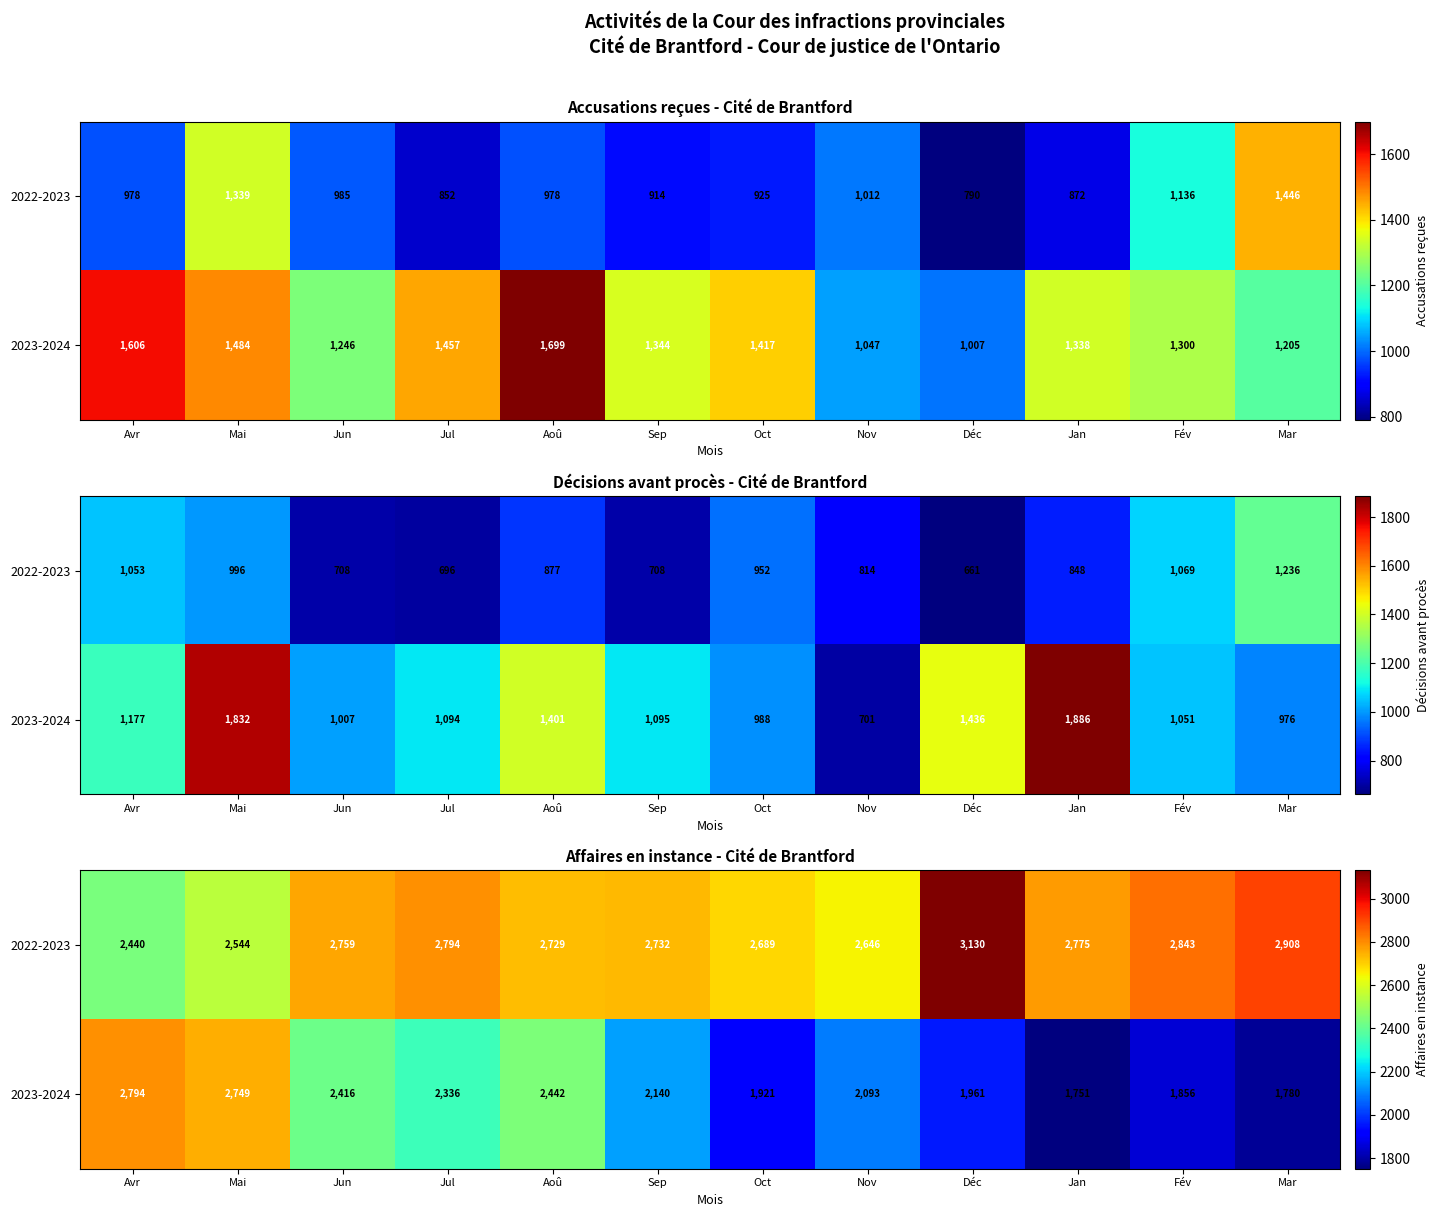

What is the sum of all 2023-2024 values?

26239